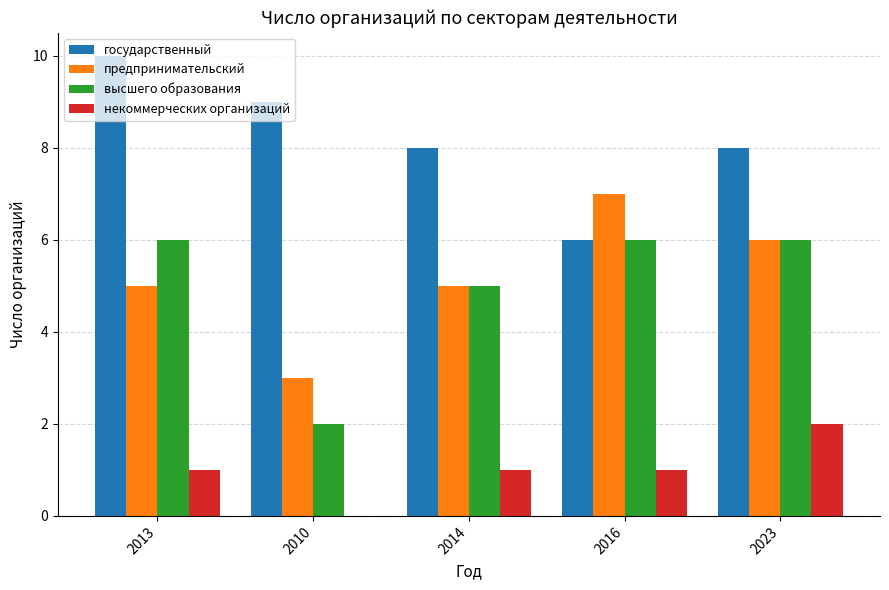

Which category has the highest value in the государственный series?

2013